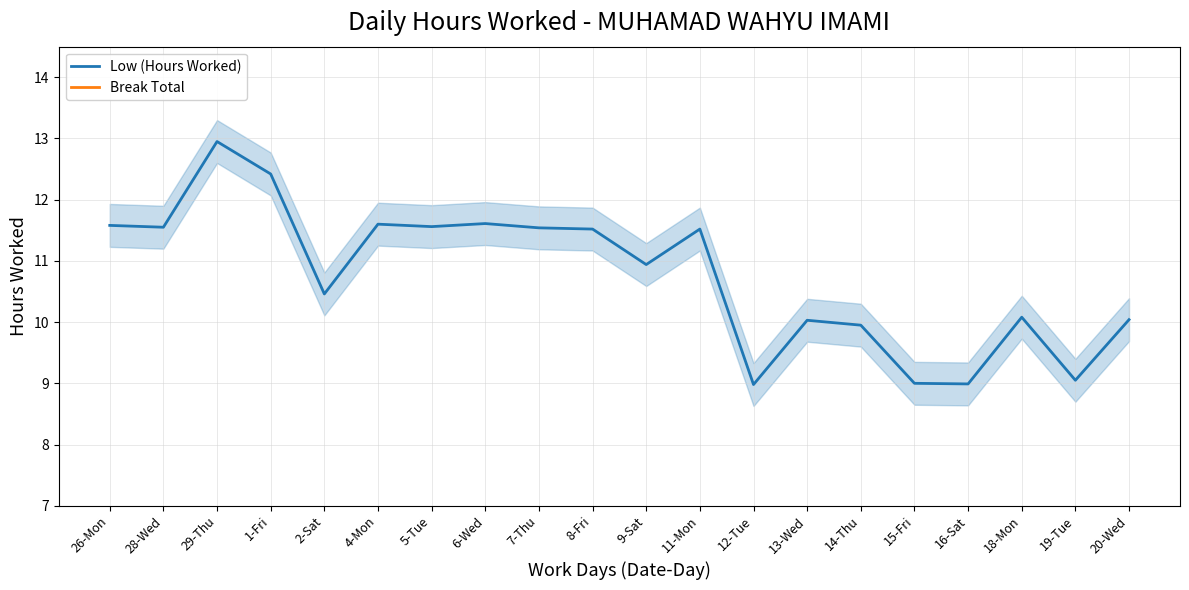

What are all the series names shown in the legend?

Low (Hours Worked), Break Total